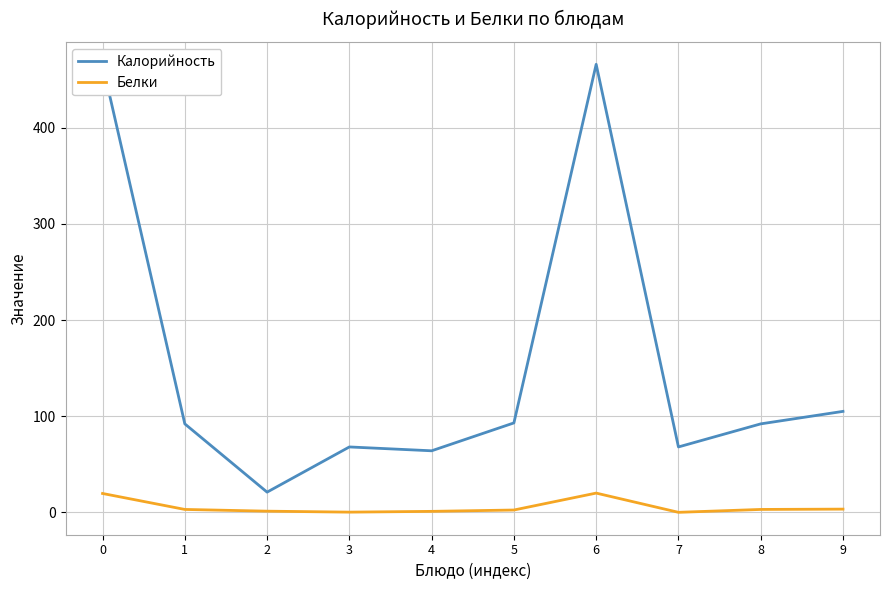

Reading right to left, transcribe all the data shown in this chart.

Калорийность: 105.0	92.0	68.0	466.0	93.0	64.0	68.0	21.0	92.0	466.0
Белки: 3.3	3.0	0.0	20.0	2.4	1.0	0.2	1.2	3.0	19.6